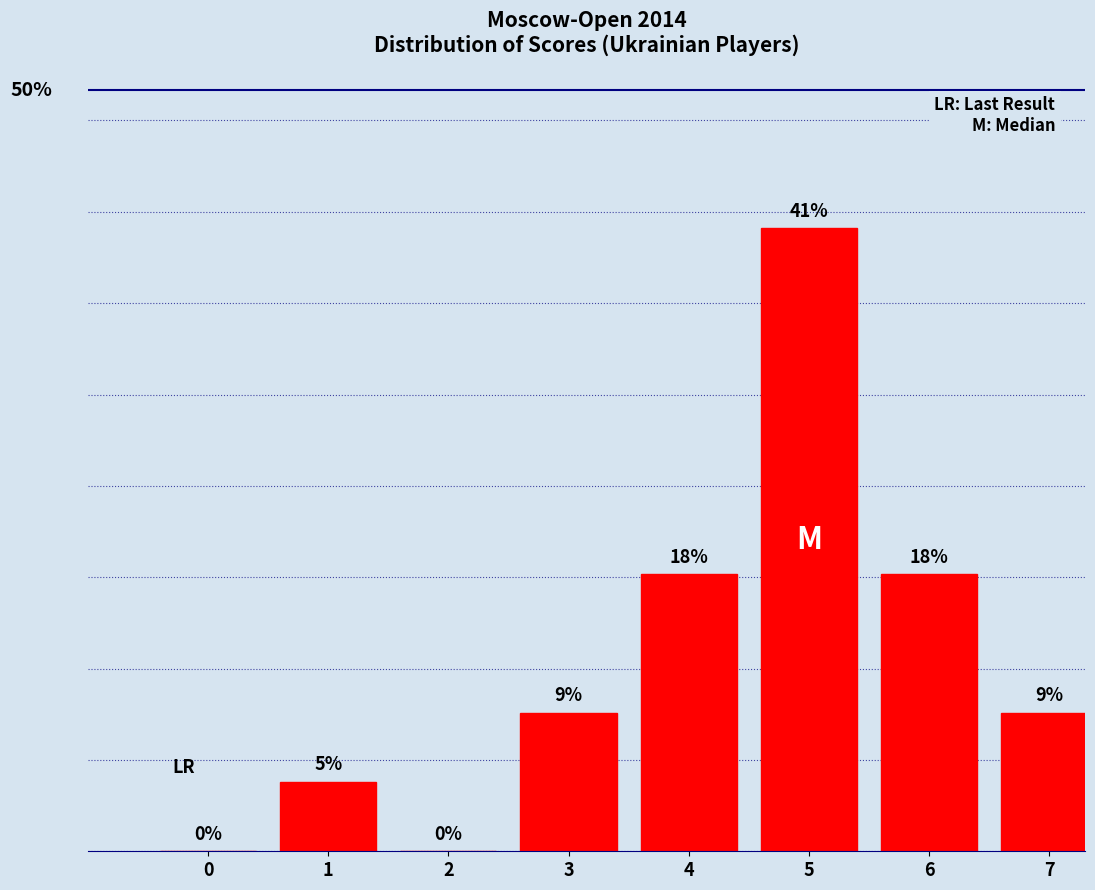

Are the bars horizontal?

No